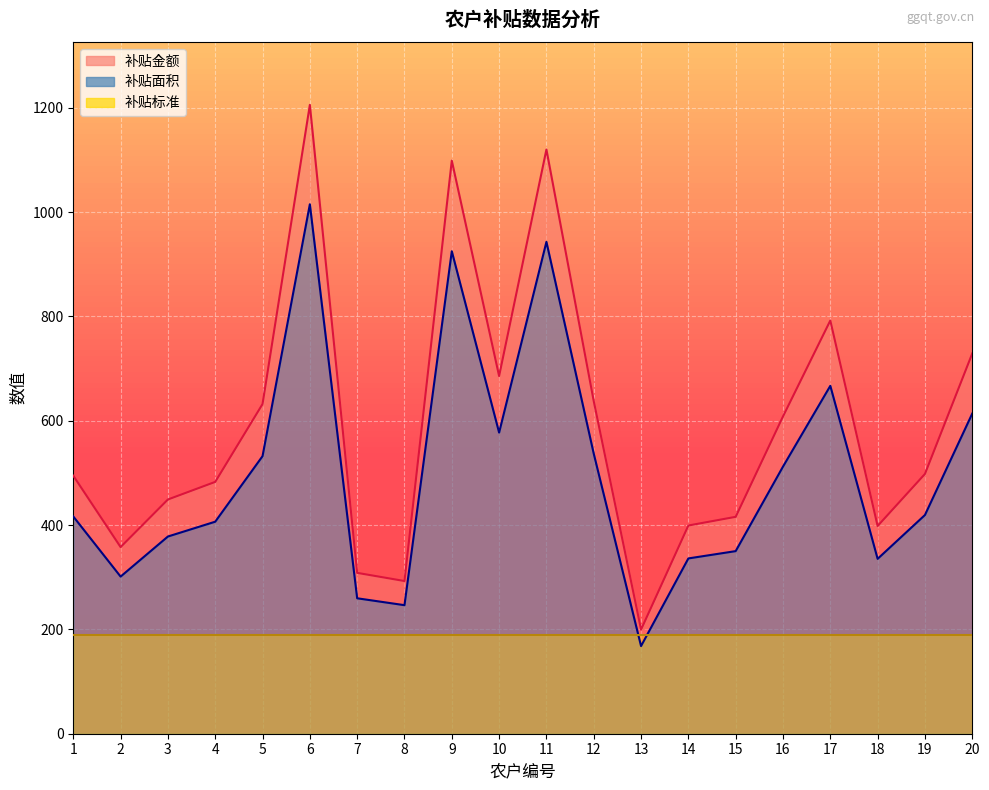

What is the maximum value for 补贴金额?

1205.3